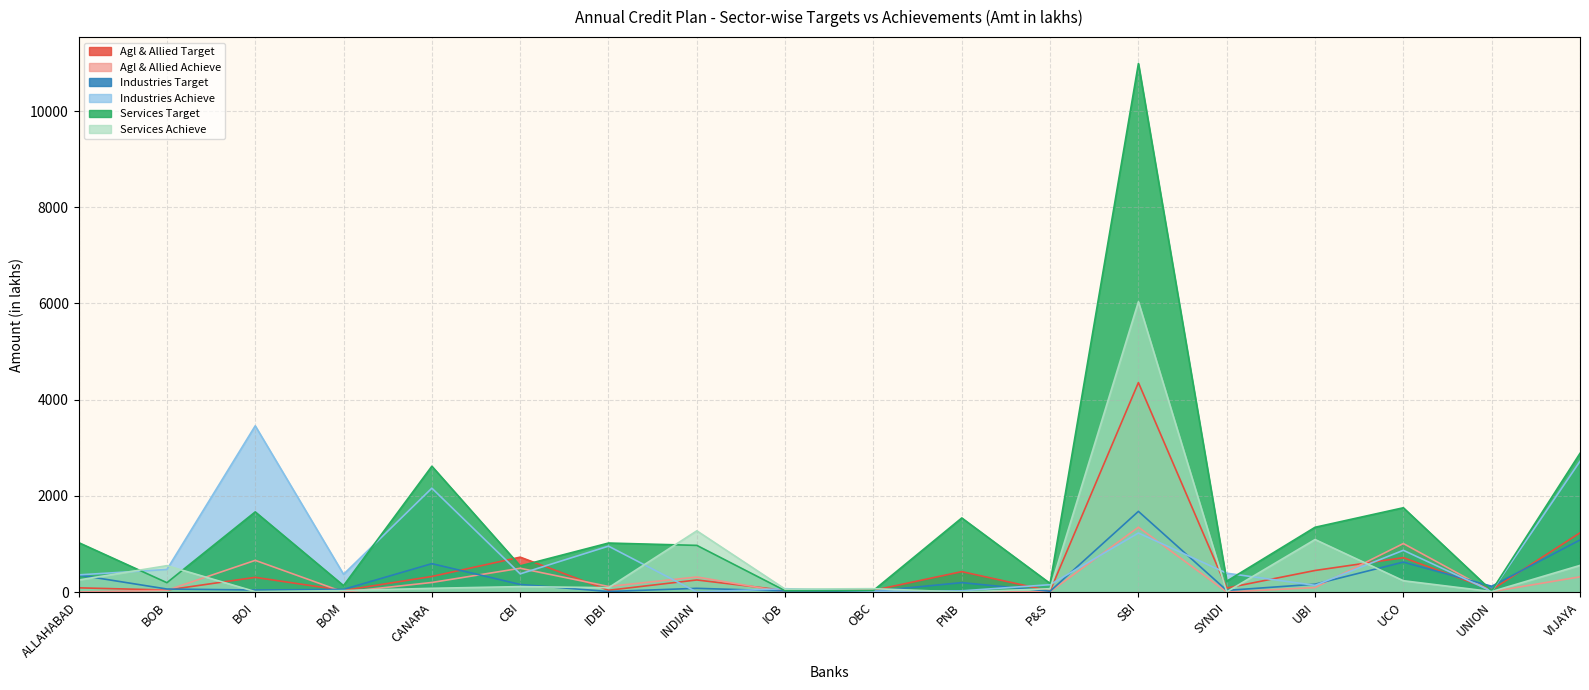

What is the average value of the Agl & Allied Target series?

510.9